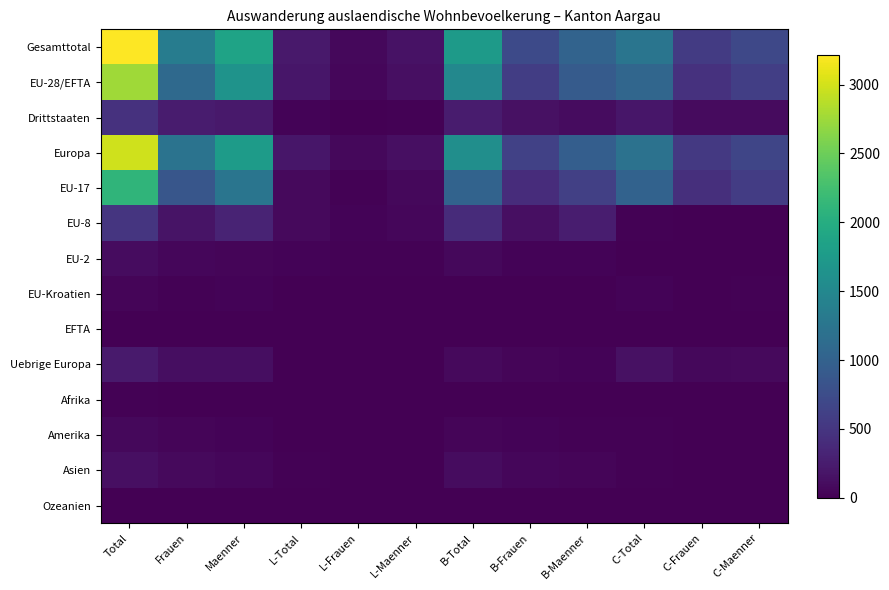

Rank the series by their maximum value, from lowest to highest.

Ozeanien, EFTA, Afrika, EU-Kroatien, Amerika, EU-2, Asien, Uebrige Europa, Drittstaaten, EU-8, EU-17, EU-28/EFTA, Europa, Gesamttotal